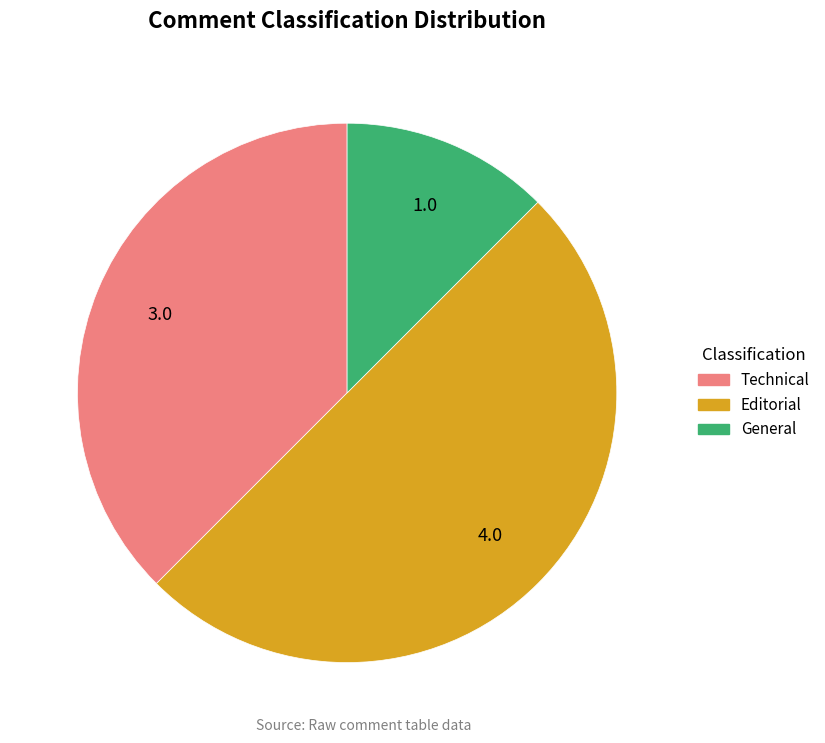

Is the sum of Editorial and Technical greater than half?

Yes